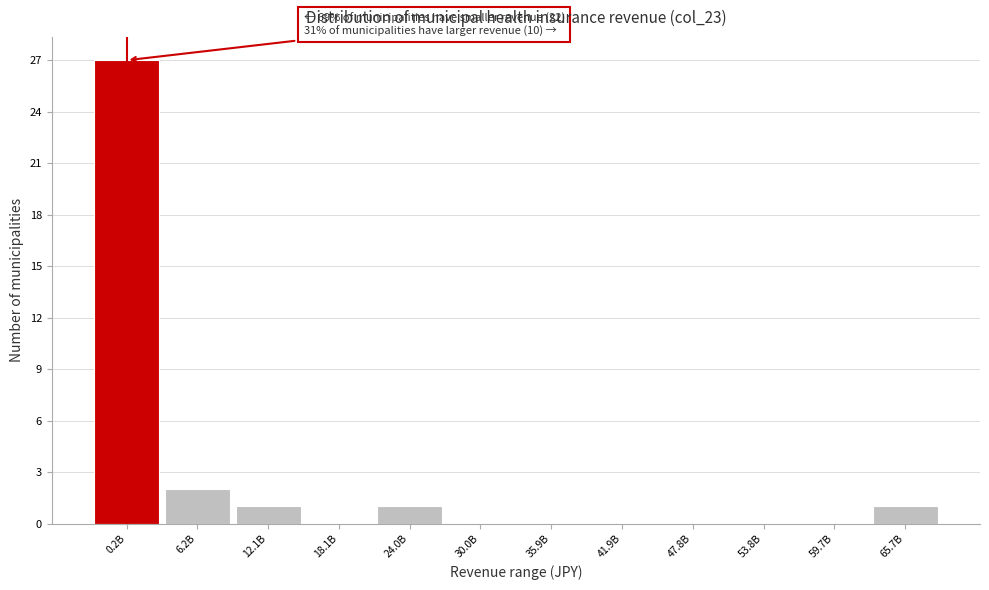

Reading left to right, transcribe all the data shown in this chart.

0.2B=27	6.2B=2	12.1B=1	18.1B=0	24.0B=1	30.0B=0	35.9B=0	41.9B=0	47.8B=0	53.8B=0	59.7B=0	65.7B=1